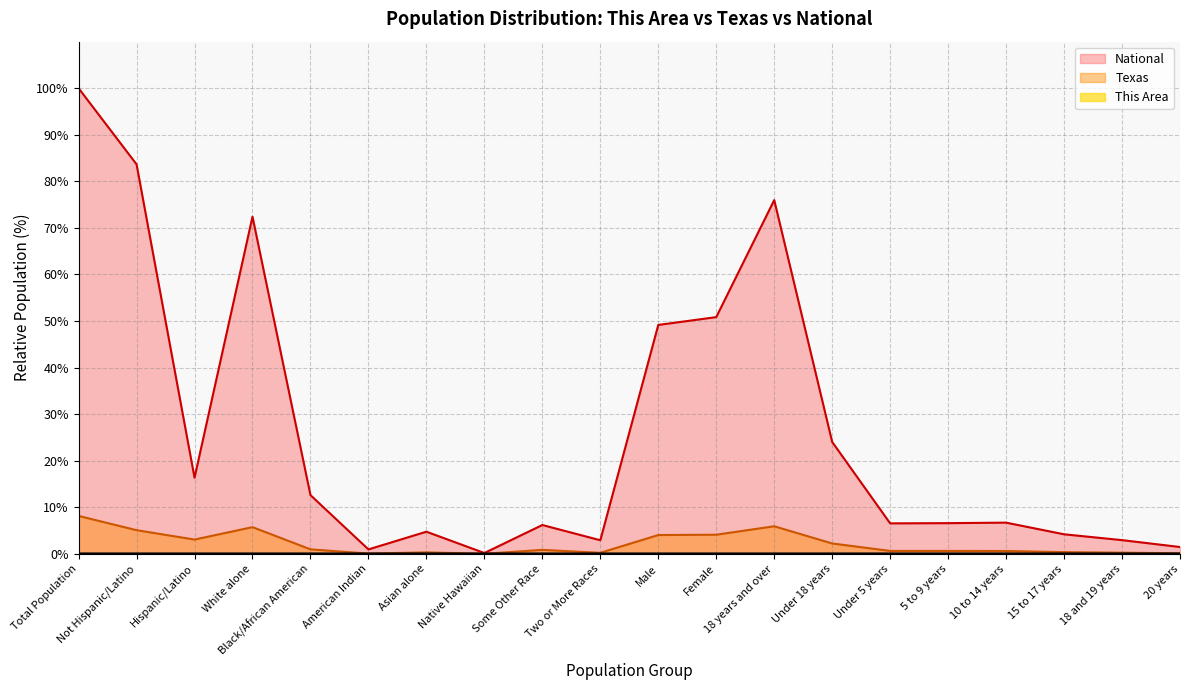

Reading left to right, what are all the values shown in this chart?

This Area: Total Population=0.0	Not Hispanic/Latino=0.0	Hispanic/Latino=0.0	White alone=0.0	Black/African American=0.0	American Indian=0.0	Asian alone=0.0	Native Hawaiian=0.0	Some Other Race=0.0	Two or More Races=0.0	Male=0.0	Female=0.0	18 years and over=0.0	Under 18 years=0.0	Under 5 years=0.0	5 to 9 years=0.0	10 to 14 years=0.0	15 to 17 years=0.0	18 and 19 years=0.0	20 years=0.0
Texas: Total Population=8.1	Not Hispanic/Latino=5.1	Hispanic/Latino=3.1	White alone=5.7	Black/African American=1.0	American Indian=0.1	Asian alone=0.3	Native Hawaiian=0.0	Some Other Race=0.9	Two or More Races=0.2	Male=4.0	Female=4.1	18 years and over=5.9	Under 18 years=2.2	Under 5 years=0.6	5 to 9 years=0.6	10 to 14 years=0.6	15 to 17 years=0.4	18 and 19 years=0.2	20 years=0.1
National: Total Population=100.0	Not Hispanic/Latino=83.7	Hispanic/Latino=16.3	White alone=72.4	Black/African American=12.6	American Indian=0.9	Asian alone=4.8	Native Hawaiian=0.2	Some Other Race=6.2	Two or More Races=2.9	Male=49.2	Female=50.8	18 years and over=76.0	Under 18 years=24.0	Under 5 years=6.5	5 to 9 years=6.6	10 to 14 years=6.7	15 to 17 years=4.2	18 and 19 years=2.9	20 years=1.5